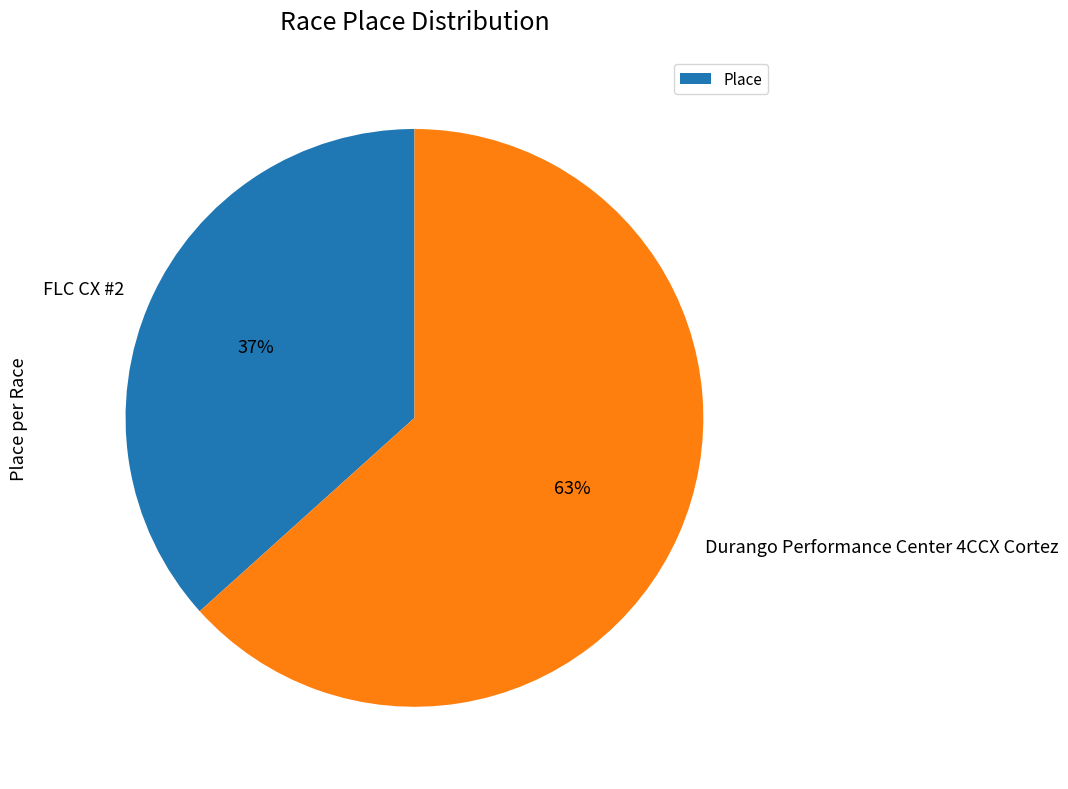

What percentage is the FLC CX #2 slice, to the nearest percent?

37%